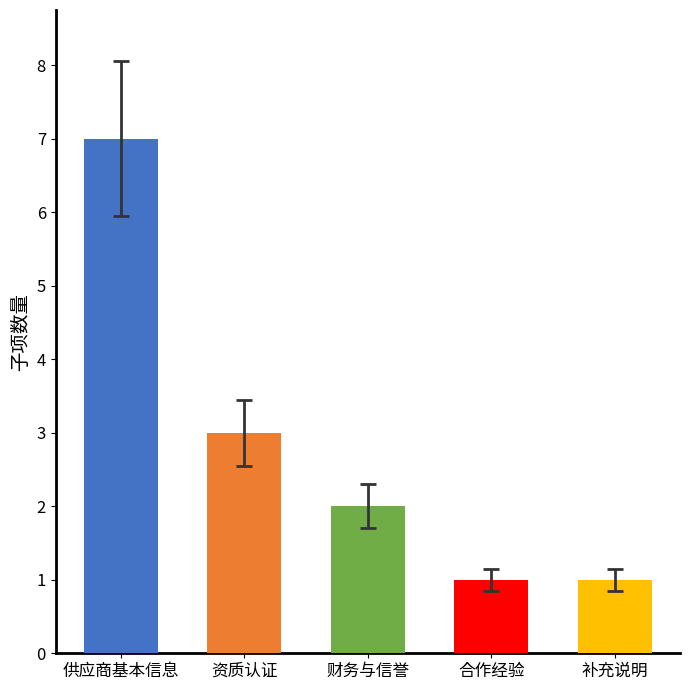

What is the change in value from 供应商基本信息 to 合作经验?

-6